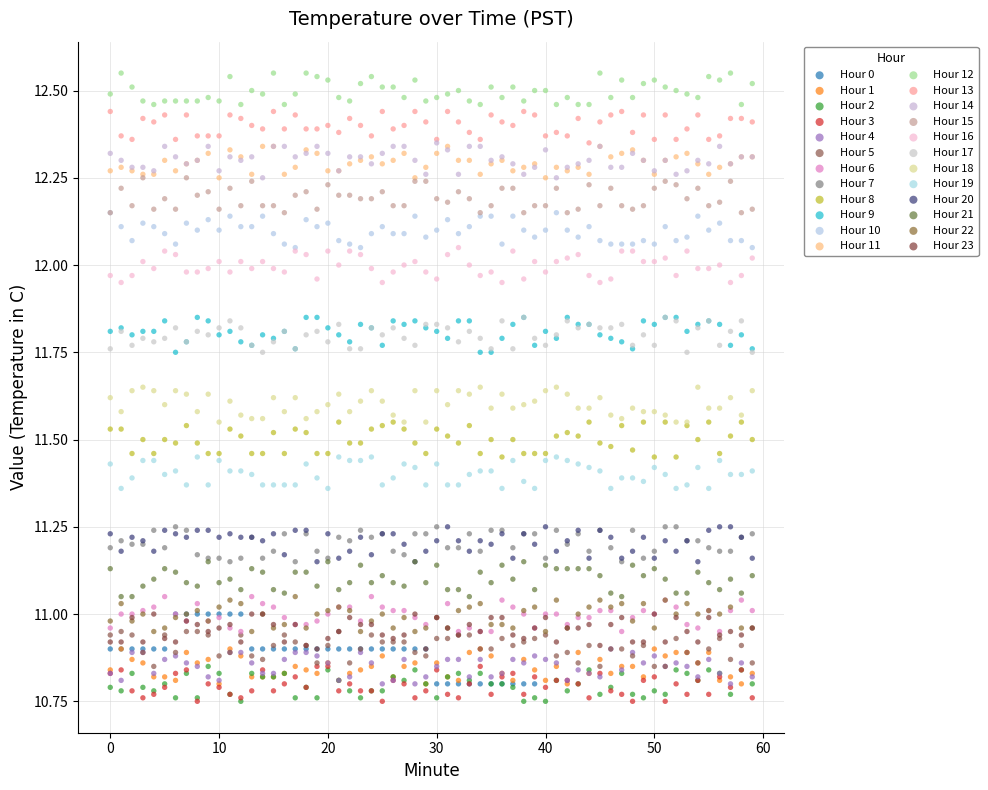

Which series has the widest spread of Y values?

Hour 0